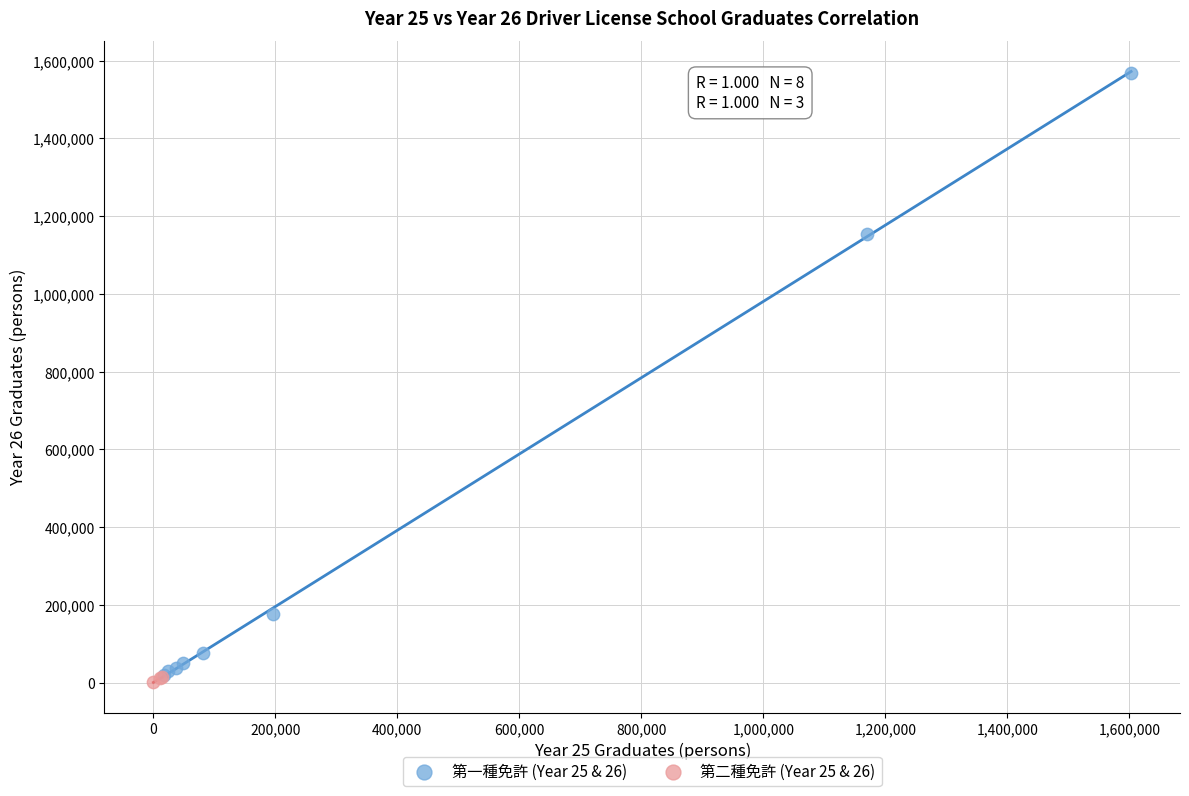

Which series has the largest Y range (max minus min)?

第一種免許 (Year 25 & 26)